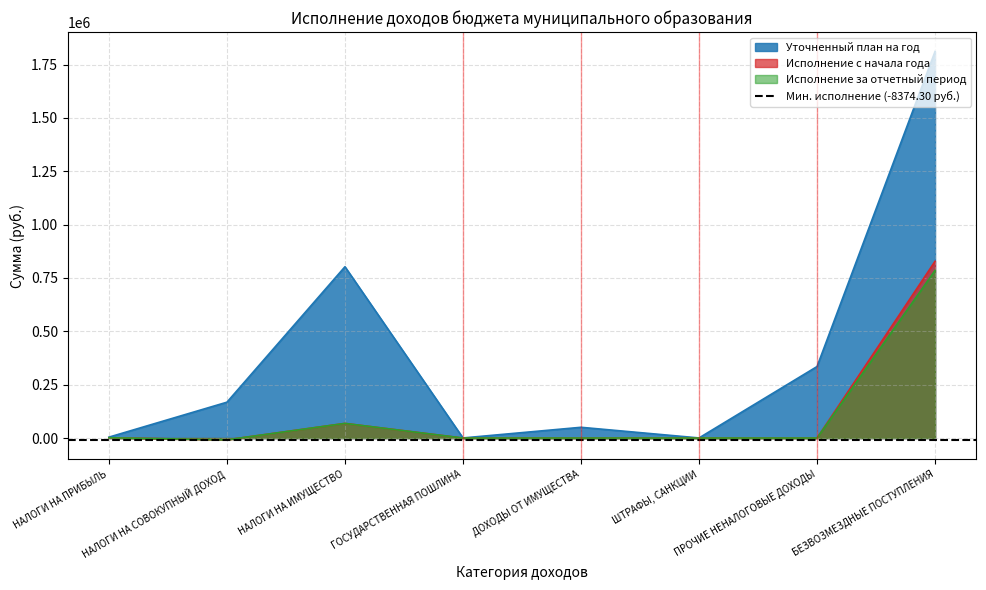

Reading left to right, list all the values displayed in this chart.

Уточненный план на год: 4245.0	168000.0	802703.2	500.0	50400.0	500.0	335000.0	1811299.0
Исполнение с начала года: 1365.7	-8374.3	68598.2	0.0	0.0	0.0	0.0	828128.2
Исполнение за отчетный период: 1365.7	-8374.3	68598.2	0.0	0.0	0.0	0.0	785646.0